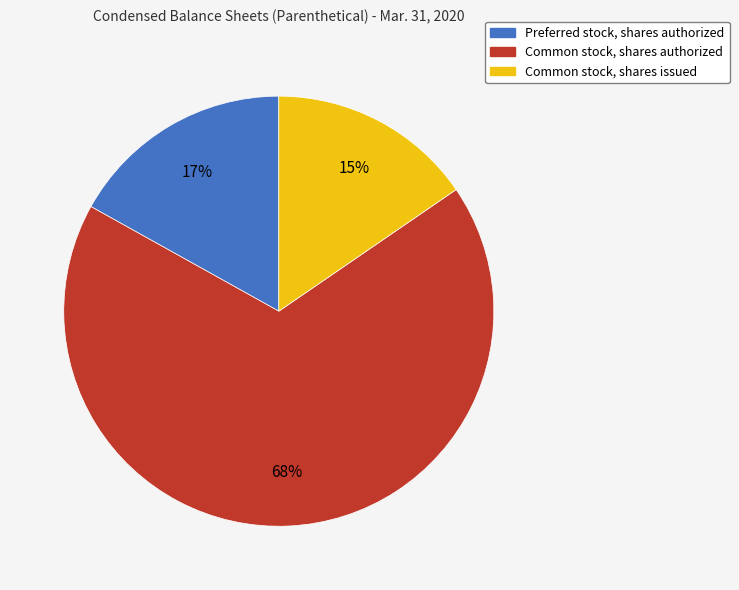

Rank the categories by value from lowest to highest.

Common stock, shares issued, Preferred stock, shares authorized, Common stock, shares authorized